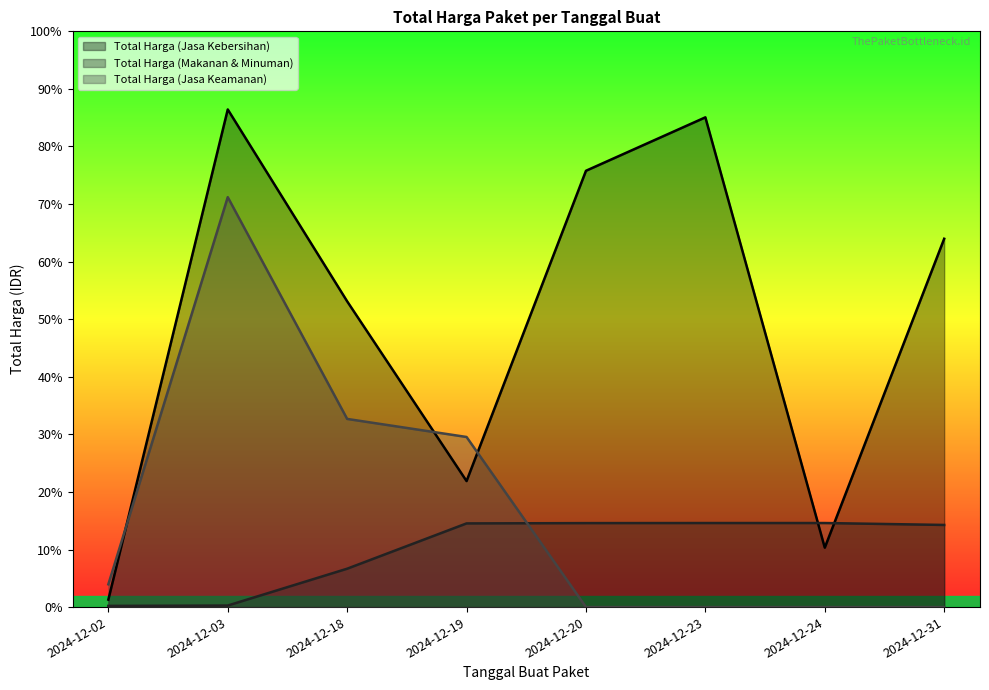

Reading left to right, what are all the values shown in this chart?

Total Harga (Jasa Kebersihan): 58272000	3889401600	2389735200	984972000	3410174400	3827760000	464445888	2878800000
Total Harga (Makanan & Minuman): 9386000	12015000	300000000	654000000	656400000	657000000	657000000	642000000
Total Harga (Jasa Keamanan): 177912000	3204000000	1470600000	1329480000	0	0	0	0